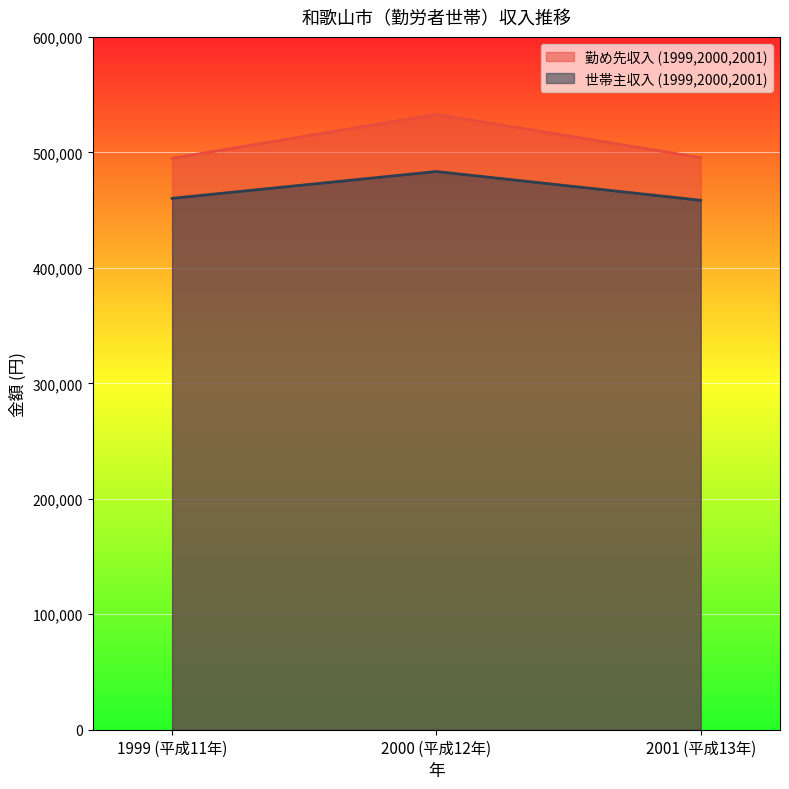

What is the total value across all series at 2000 (平成12年)?

1016372